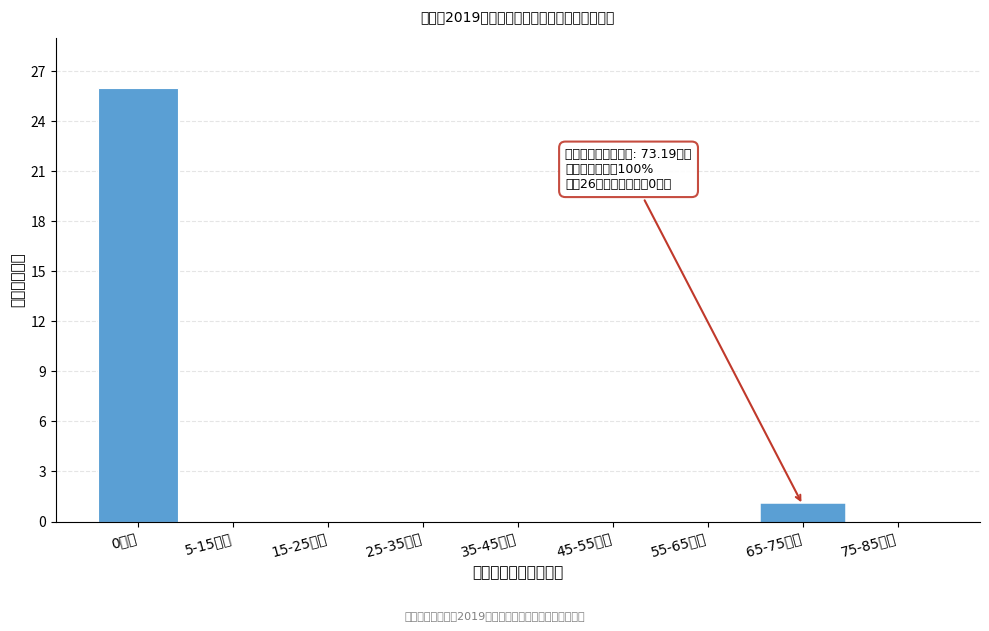

Reading right to left, what are all the values shown in this chart?

75-85万元=0	65-75万元=1	55-65万元=0	45-55万元=0	35-45万元=0	25-35万元=0	15-25万元=0	5-15万元=0	0万元=26